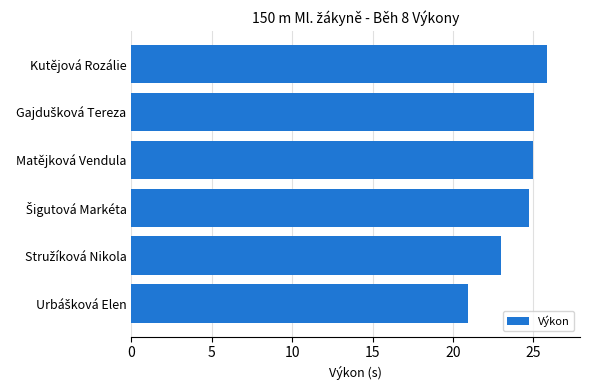

What is the ratio of the value at Matějková Vendula to the value at Kutějová Rozálie?

1.0